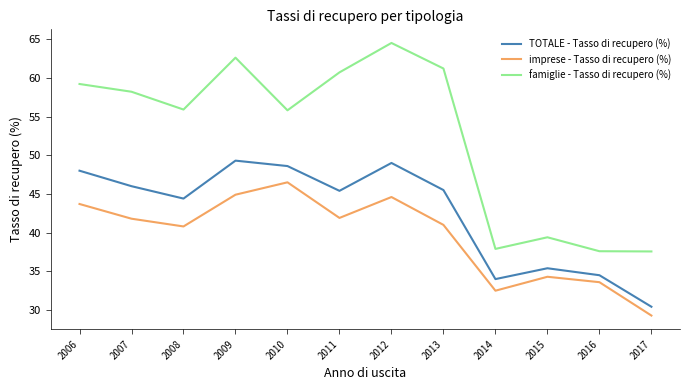

Is it true that famiglie - Tasso di recupero (%) equals 96.1 at 2007?

False